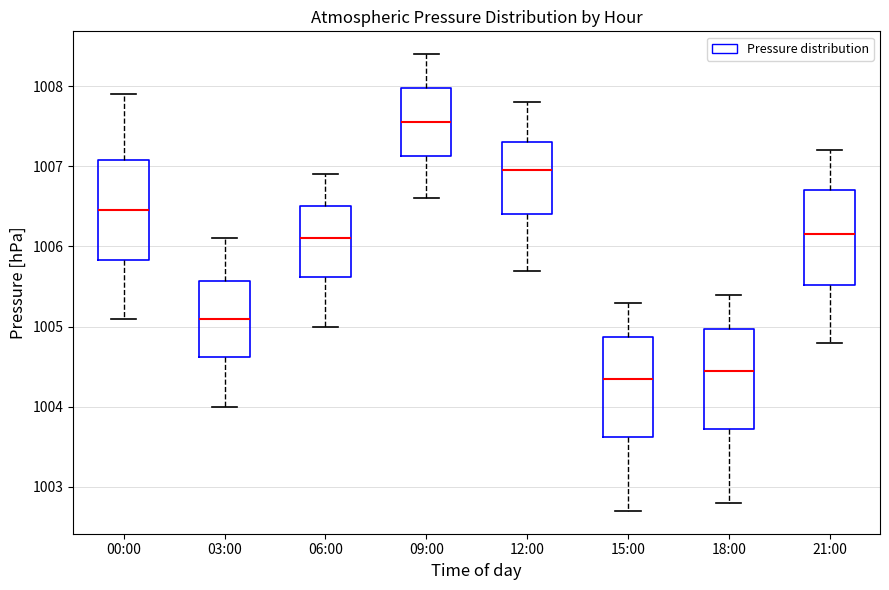

Which box's median line is the lowest?

15:00